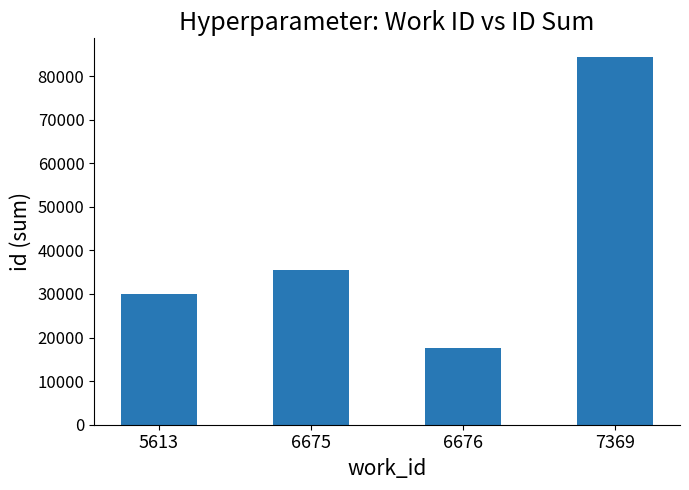

The chart shows a value of 30003 at 5613. True or false?

True